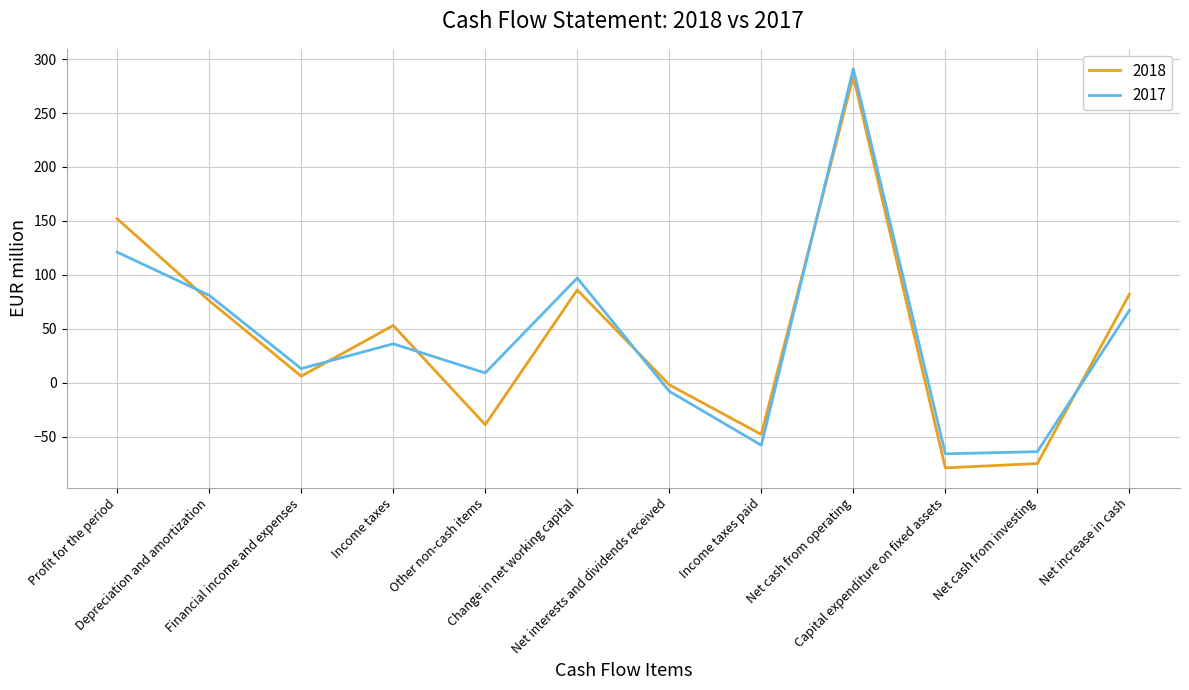

What is the approximate value of 2018 at Income taxes paid, to the nearest 50?

-50